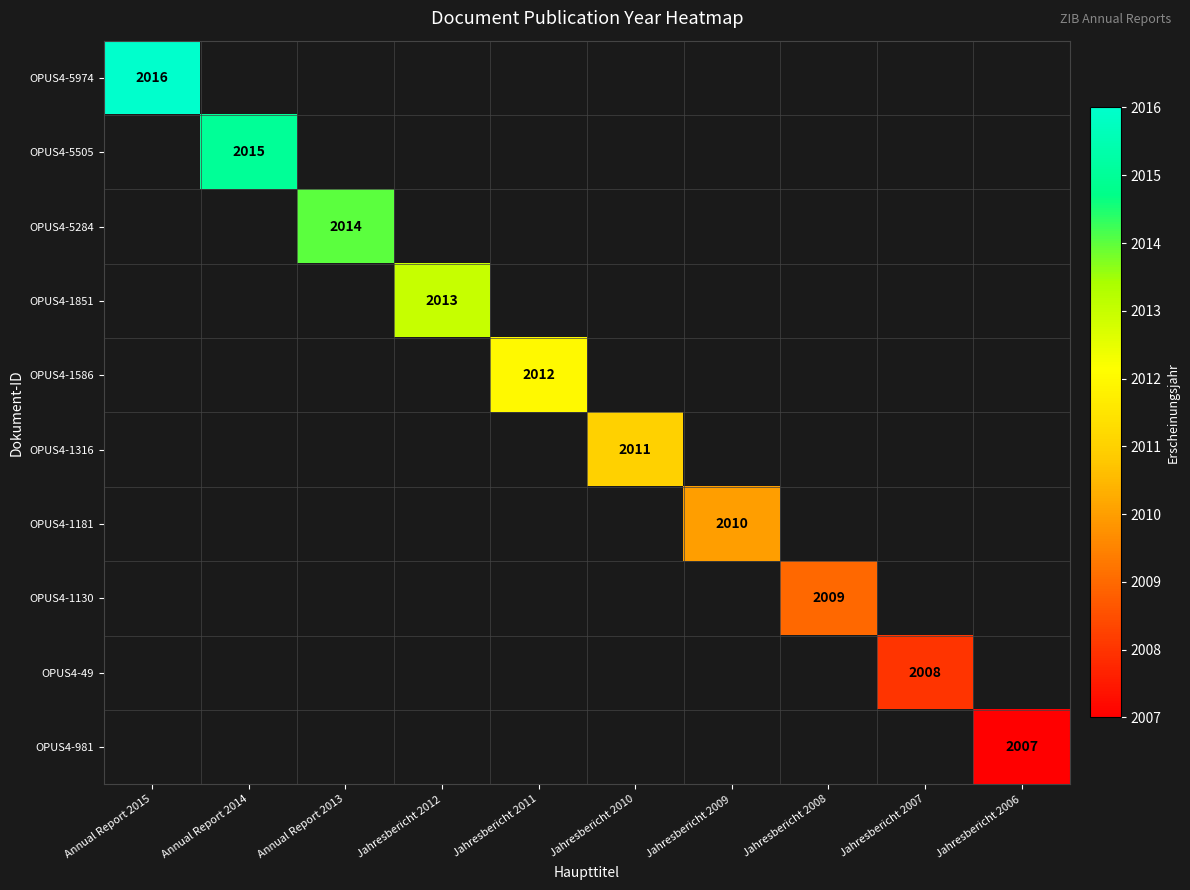

At which category does the chart reach its peak across all series?

Annual Report 2015